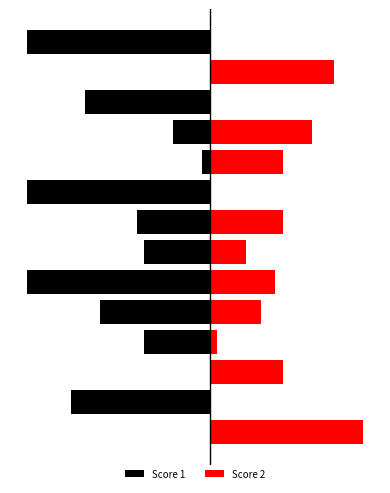

Are the bars horizontal?

Yes